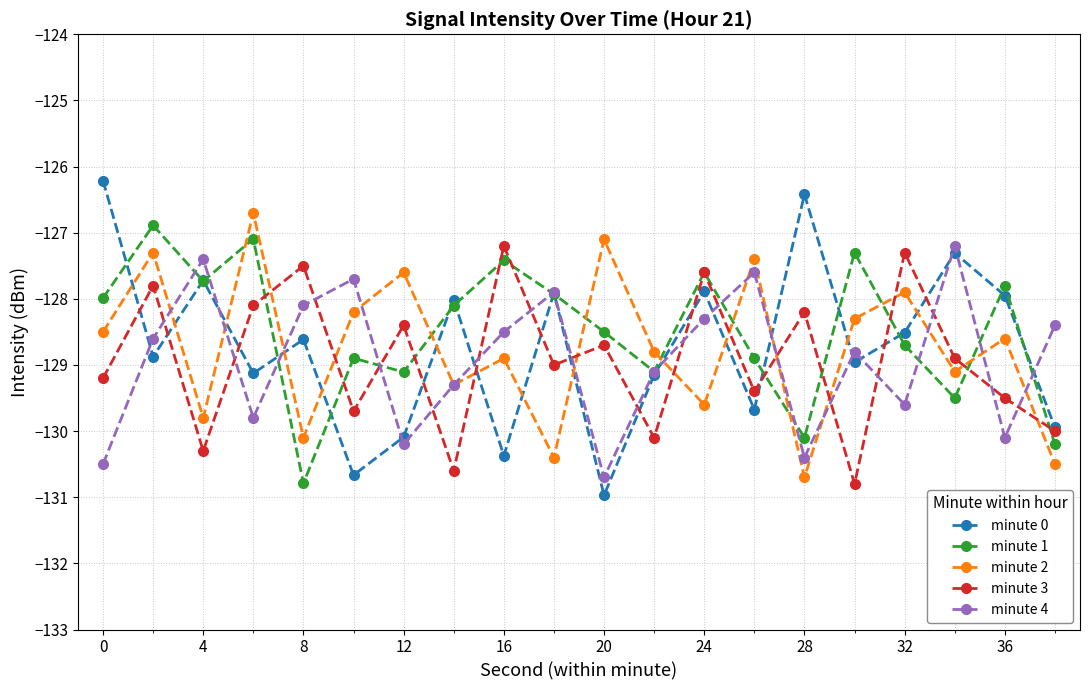

Which series has the widest spread of values?

minute 0